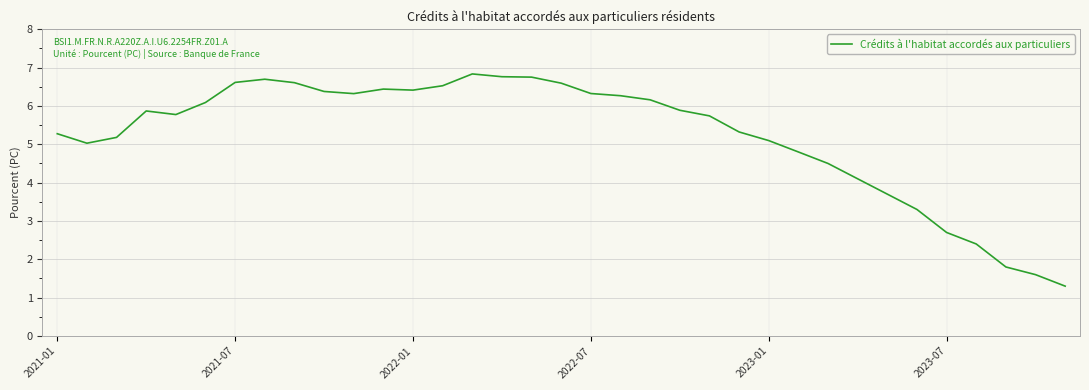

Count the number of data series in this chart.

1